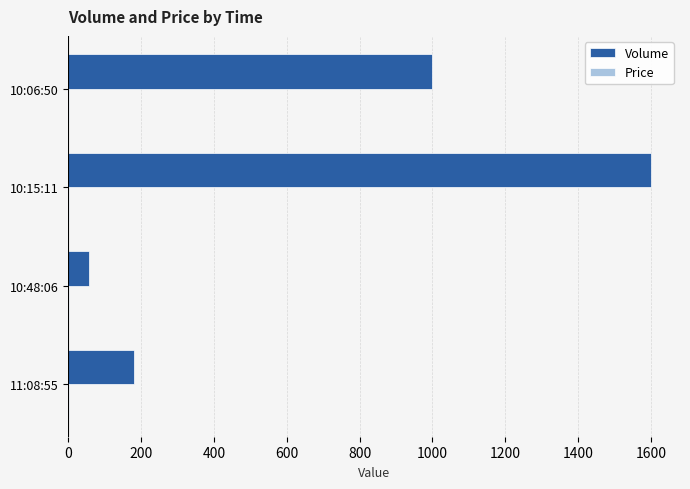

What is the sum of all Volume values?

2836.0